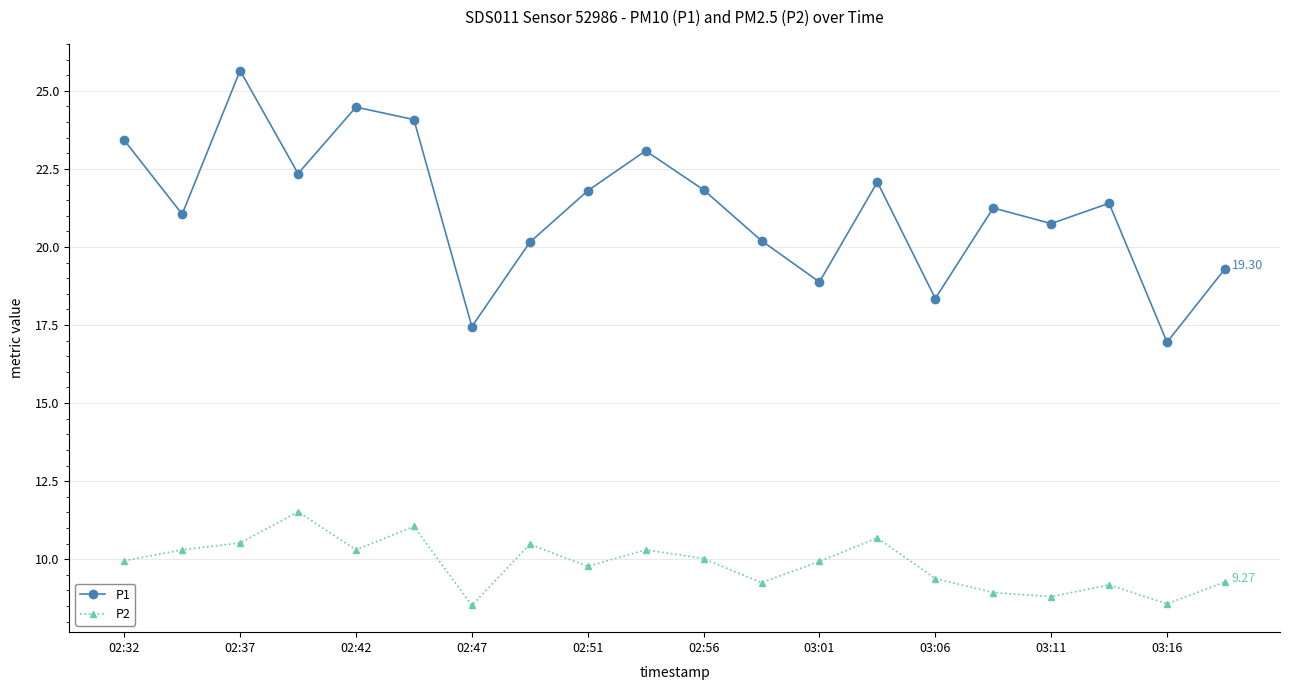

What is the sum of all P2 values?

196.7